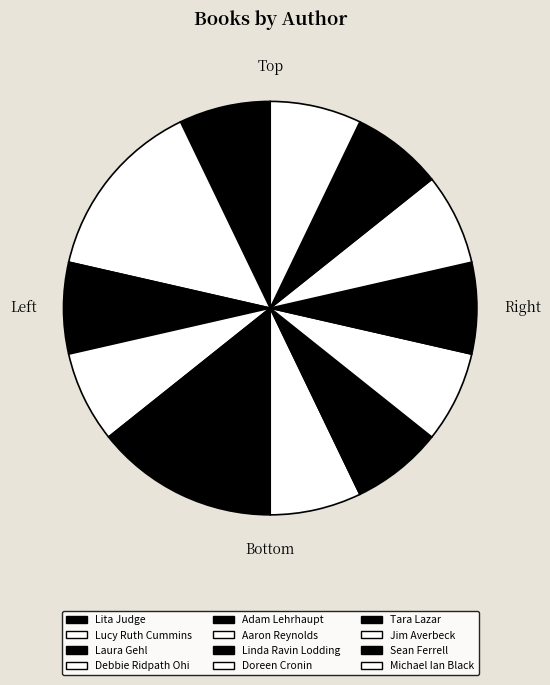

Which slice is the smallest?

Lita Judge